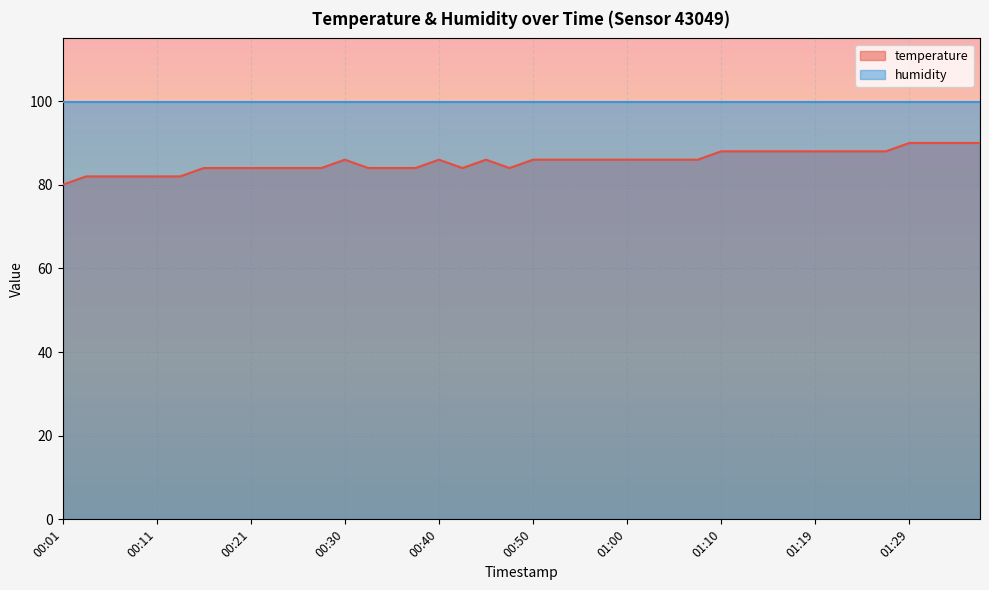

What is the value of the 18th point from the left?

84.0